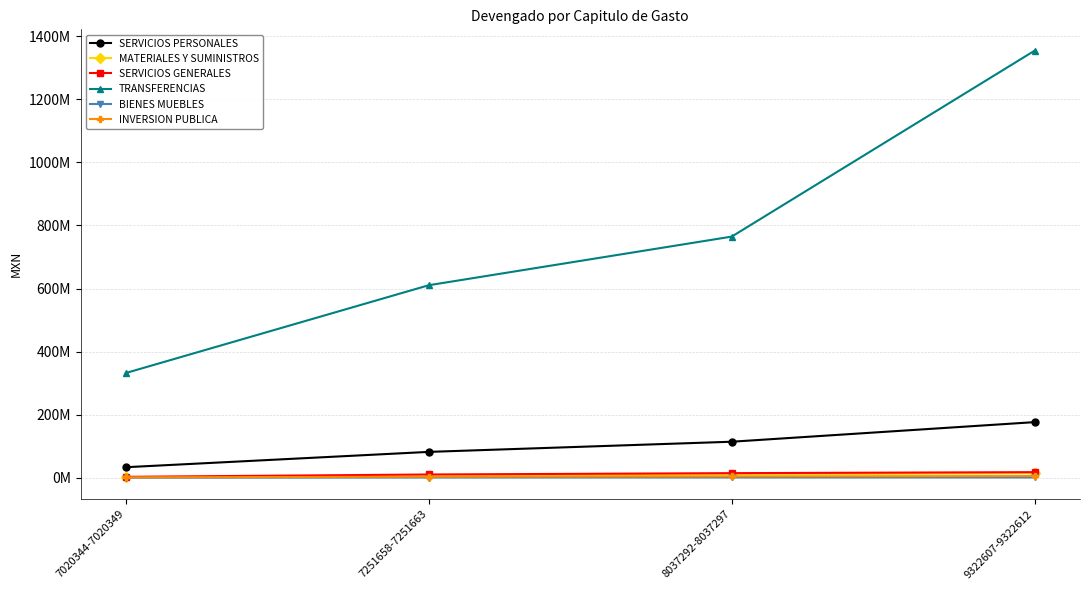

What are all the series names shown in the legend?

SERVICIOS PERSONALES, MATERIALES Y SUMINISTROS, SERVICIOS GENERALES, TRANSFERENCIAS, BIENES MUEBLES, INVERSION PUBLICA